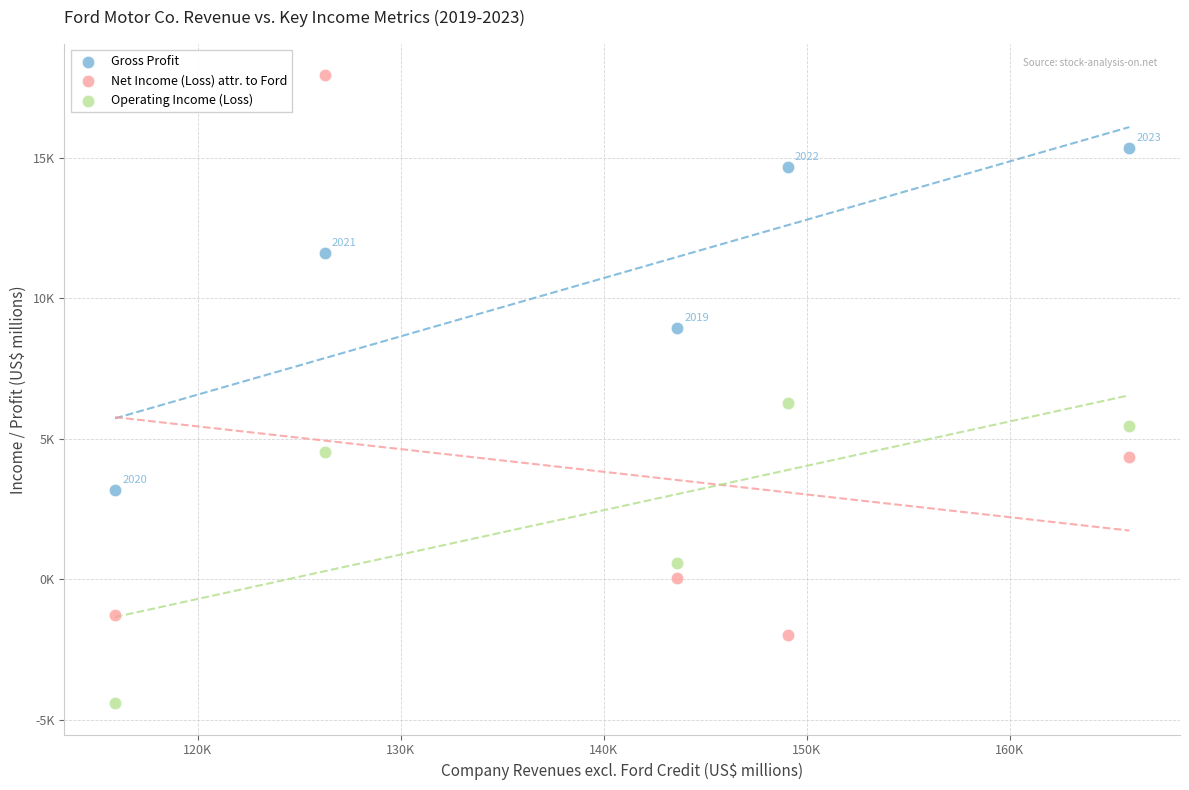

What are all the series names shown in the legend?

Gross Profit, Net Income (Loss) attr. to Ford, Operating Income (Loss)